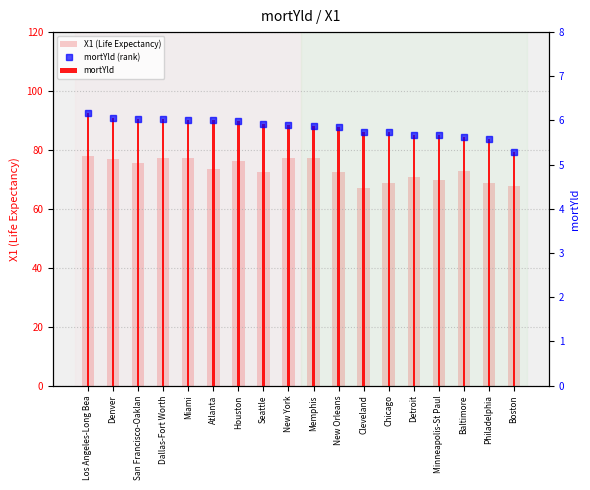

Reading left to right, extract all data points from this chart.

X1 (Life Expectancy): 78.1	77.0	75.7	77.4	77.4	73.6	76.3	72.5	77.3	77.4	72.4	67.0	68.9	70.7	69.8	72.9	68.7	67.8
mortYld (rank): 6.2	6.1	6.0	6.0	6.0	6.0	6.0	5.9	5.9	5.9	5.8	5.8	5.7	5.7	5.7	5.6	5.6	5.3
mortYld: 6.2	6.1	6.0	6.0	6.0	6.0	6.0	5.9	5.9	5.9	5.8	5.8	5.7	5.7	5.7	5.6	5.6	5.3